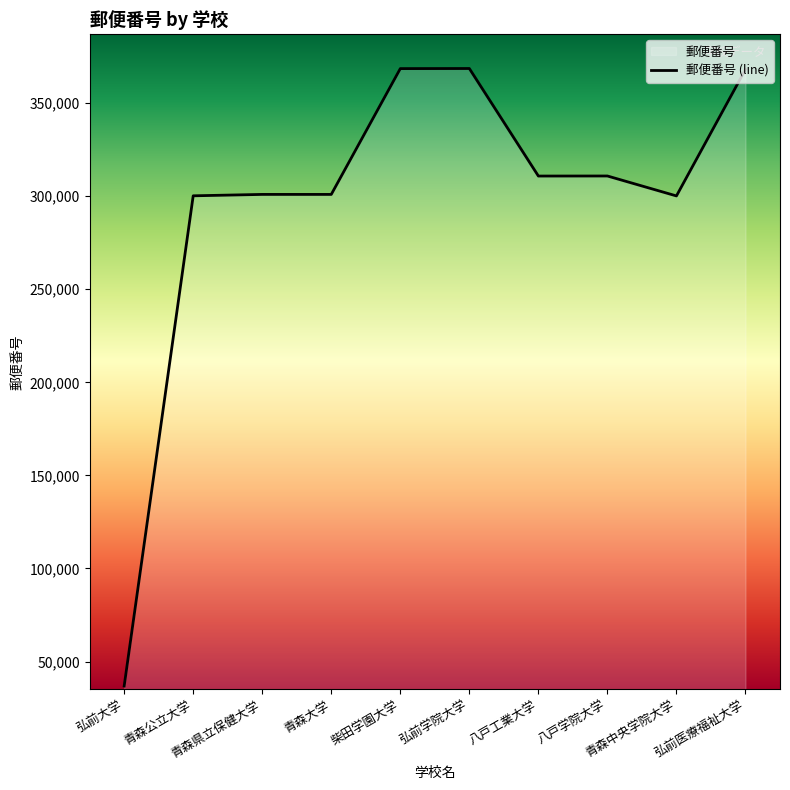

What is the label of the 4th point from the right?

八戸工業大学